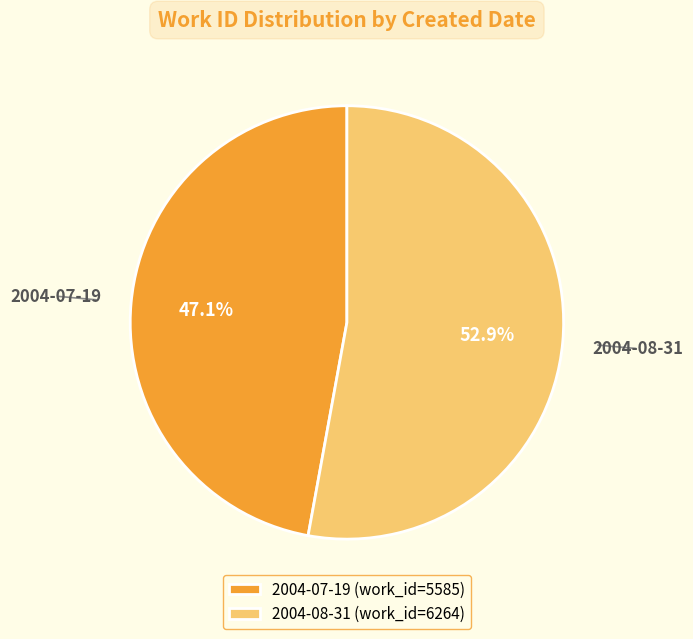

What is the total percentage of 2004-07-19 and 2004-08-31?

100.0%